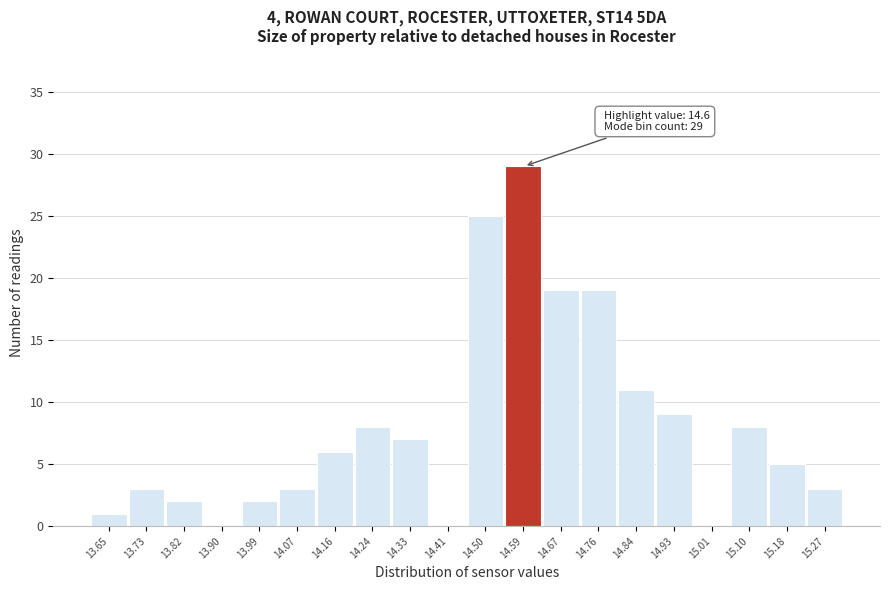

Reading right to left, transcribe all the data shown in this chart.

15.27=3	15.18=5	15.10=8	15.01=0	14.93=9	14.84=11	14.76=19	14.67=19	14.59=29	14.50=25	14.41=0	14.33=7	14.24=8	14.16=6	14.07=3	13.99=2	13.90=0	13.82=2	13.73=3	13.65=1